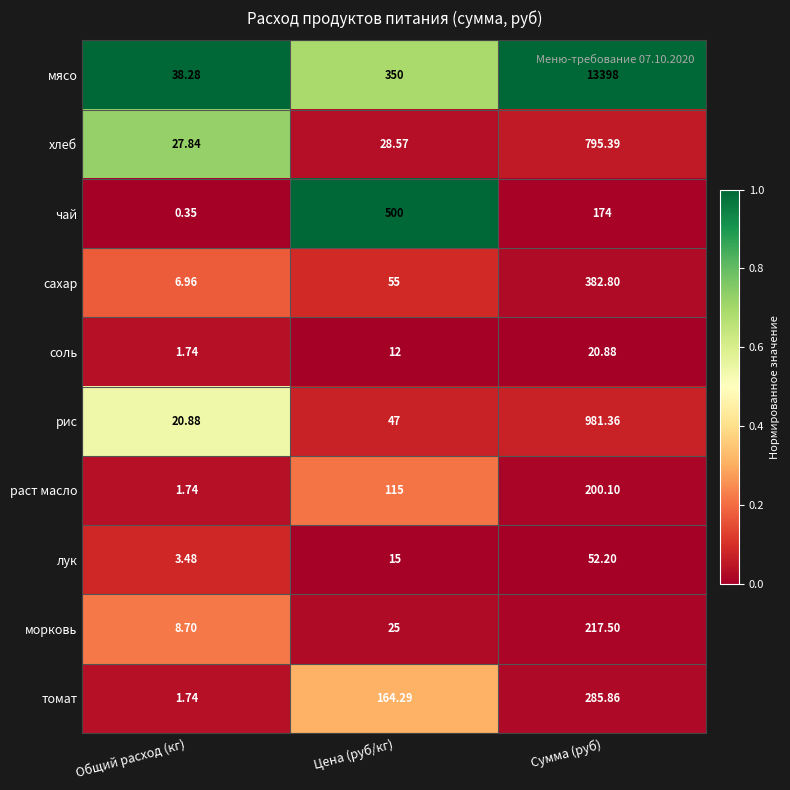

Between Цена (руб/кг) and Сумма (руб), which series saw the biggest shift?

мясо